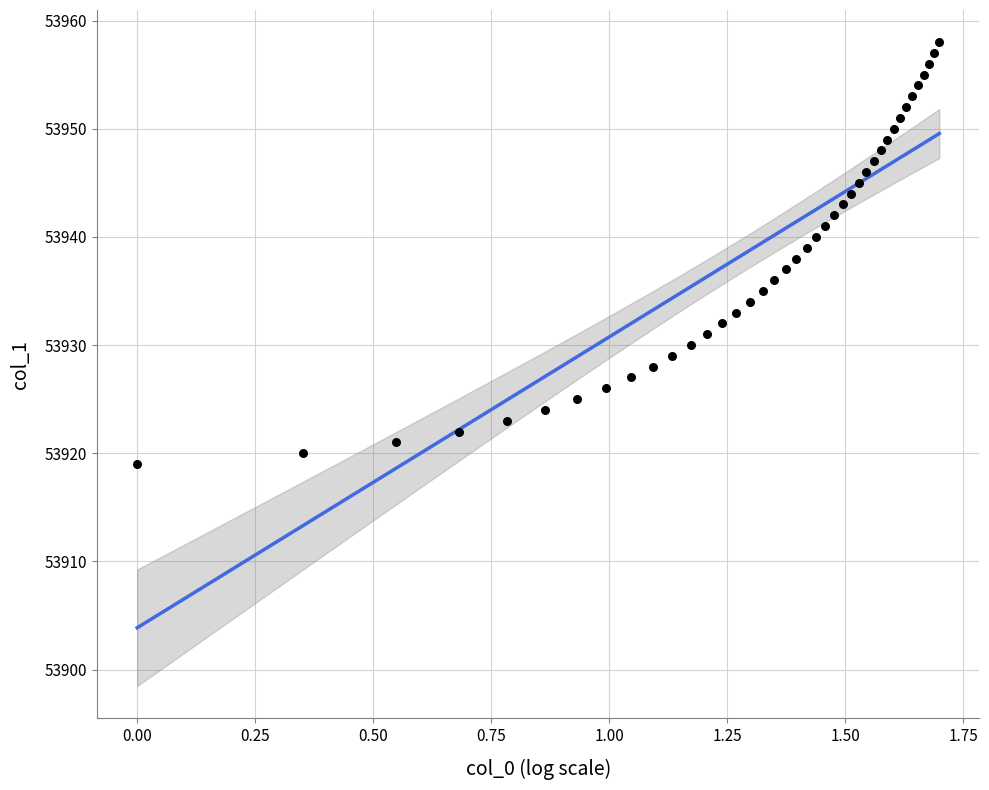

What is the range of Y values (max minus min)?

39